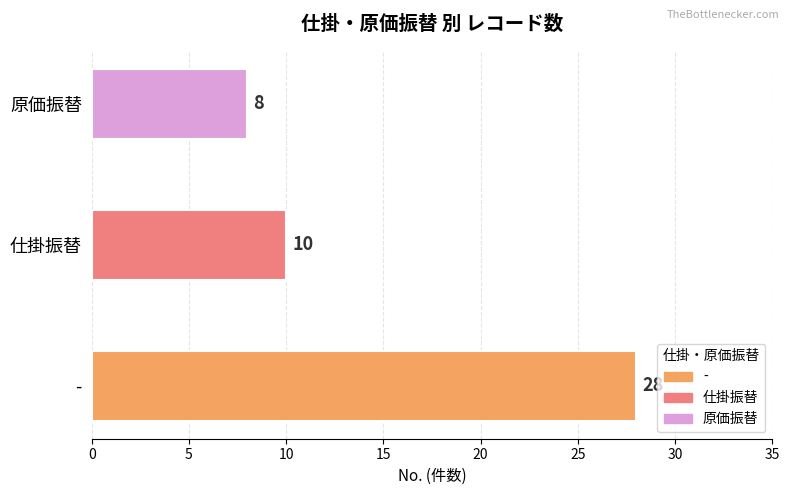

List the labels in order of value, smallest first.

原価振替, 仕掛振替, -